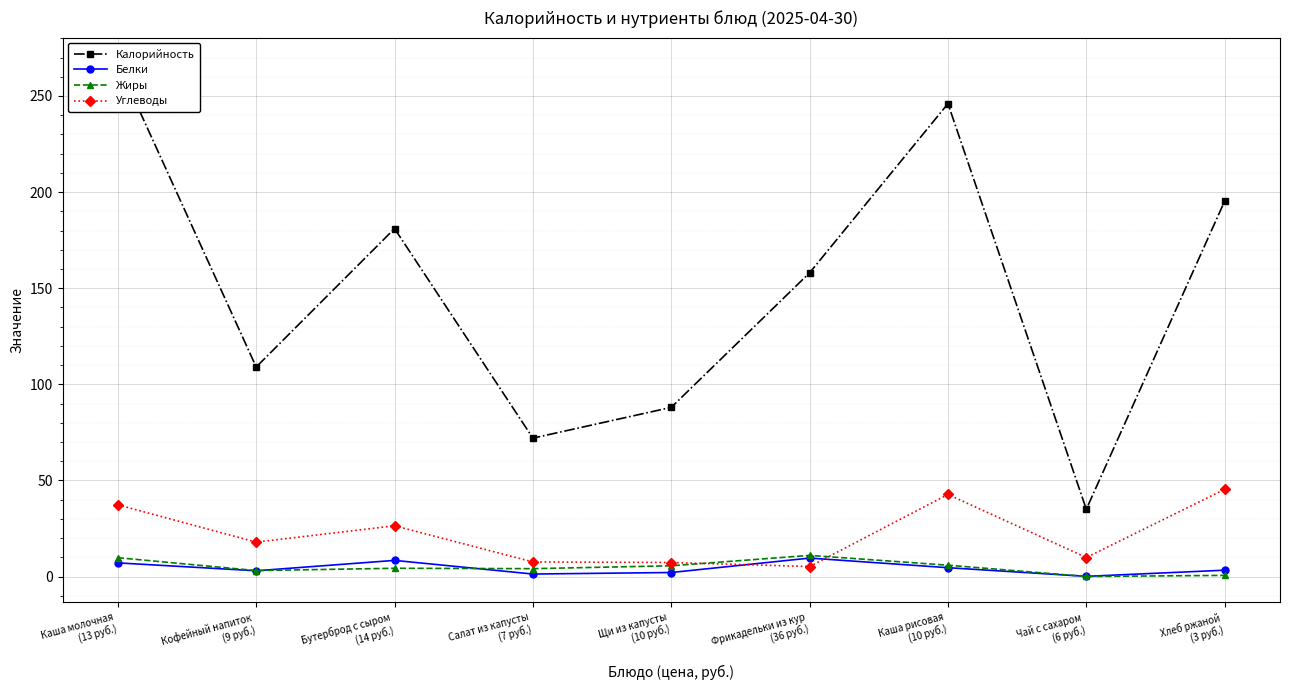

In Углеводы, how many points are lower than both neighbors (excluding endpoints)?

3